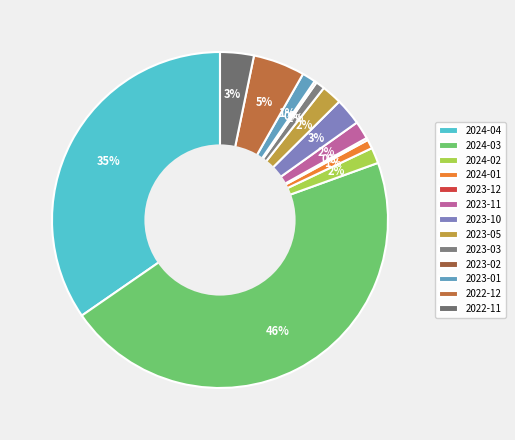

To the nearest percent, what is the combined percentage of 2024-01 and 2022-12?

6%